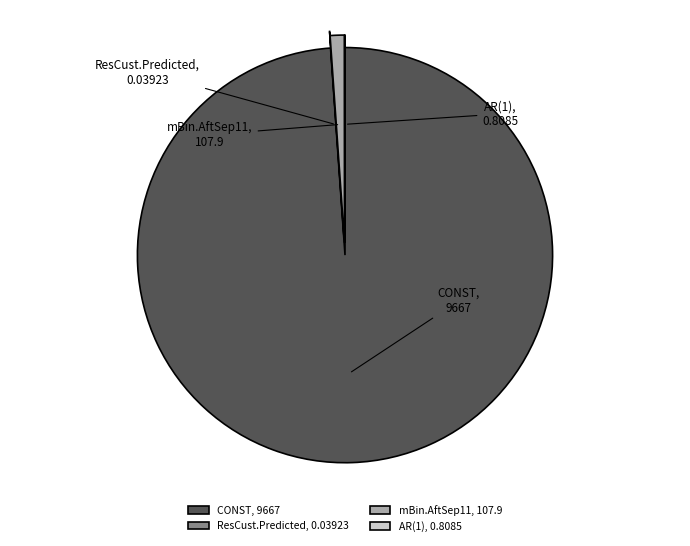

Is it true that CONST is 99% of the pie?

True